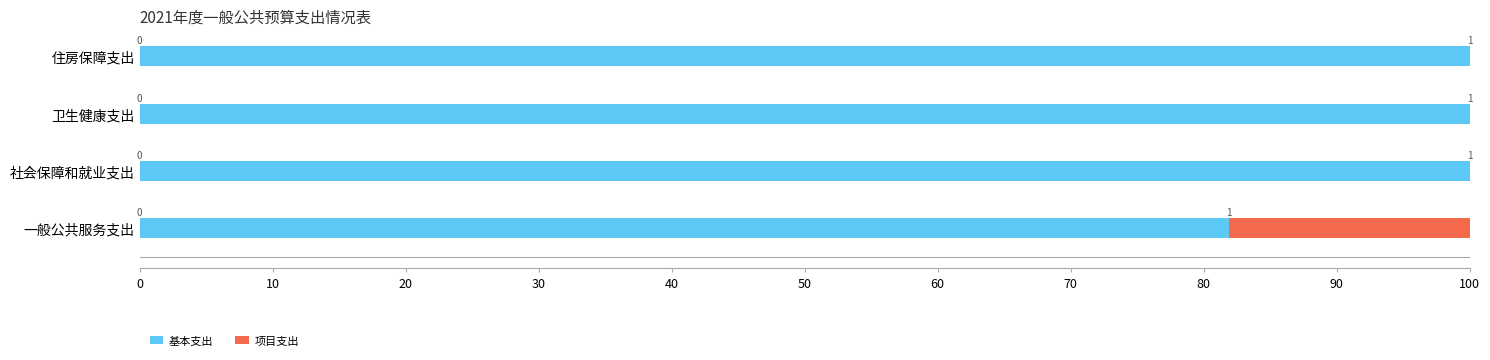

The 基本支出 series shows 135.6 at 卫生健康支出. True or false?

False